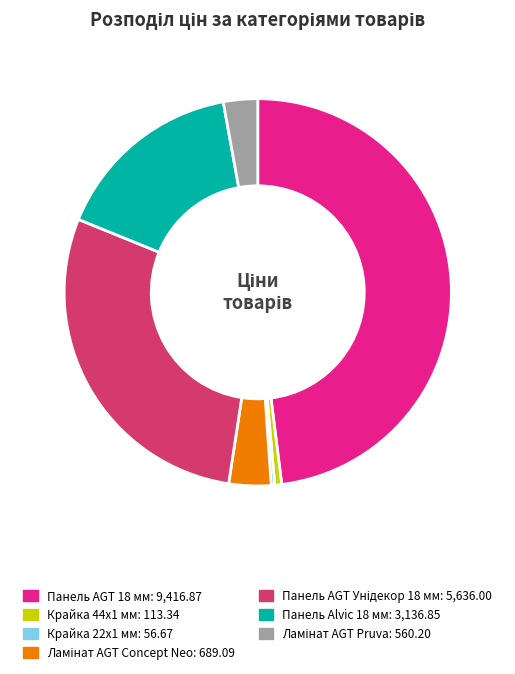

The Крайка 44x1 мм slice represents 11% of the pie. True or false?

False